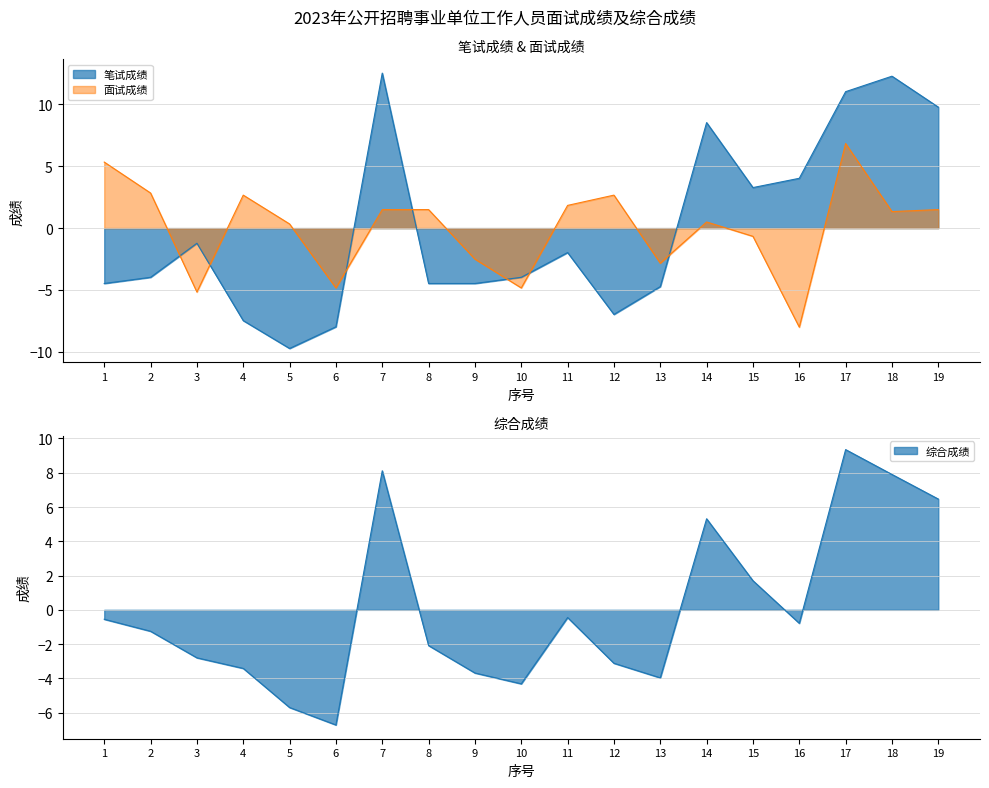

Which label corresponds to the smallest value in the chart?

5